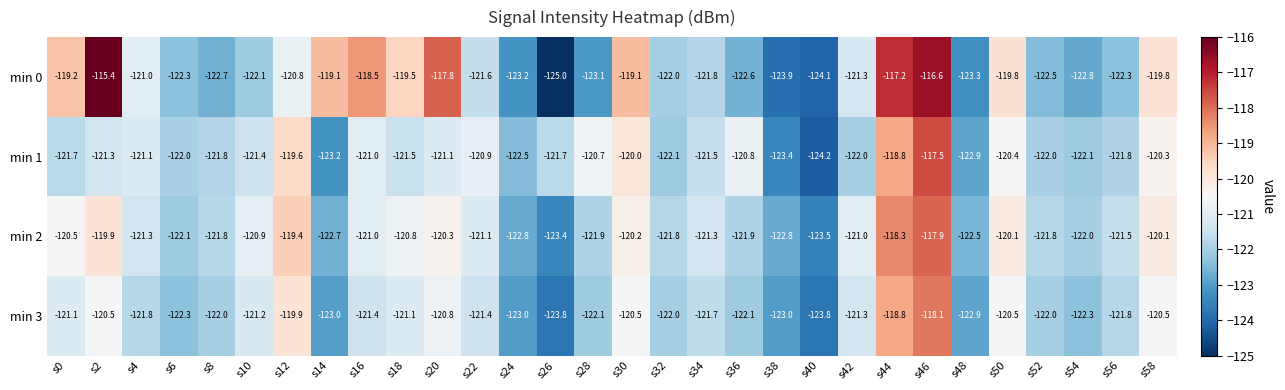

Rank the series by their maximum value, from lowest to highest.

min 3, min 2, min 1, min 0